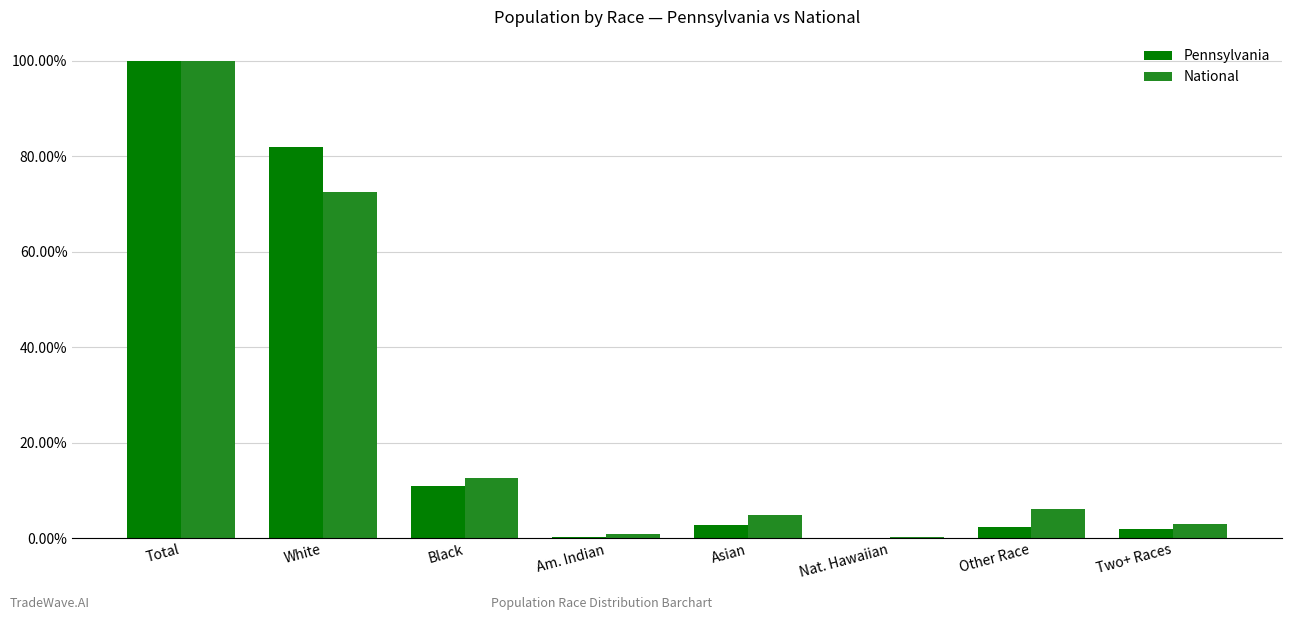

Between White and Am. Indian, which series saw the biggest shift?

Pennsylvania